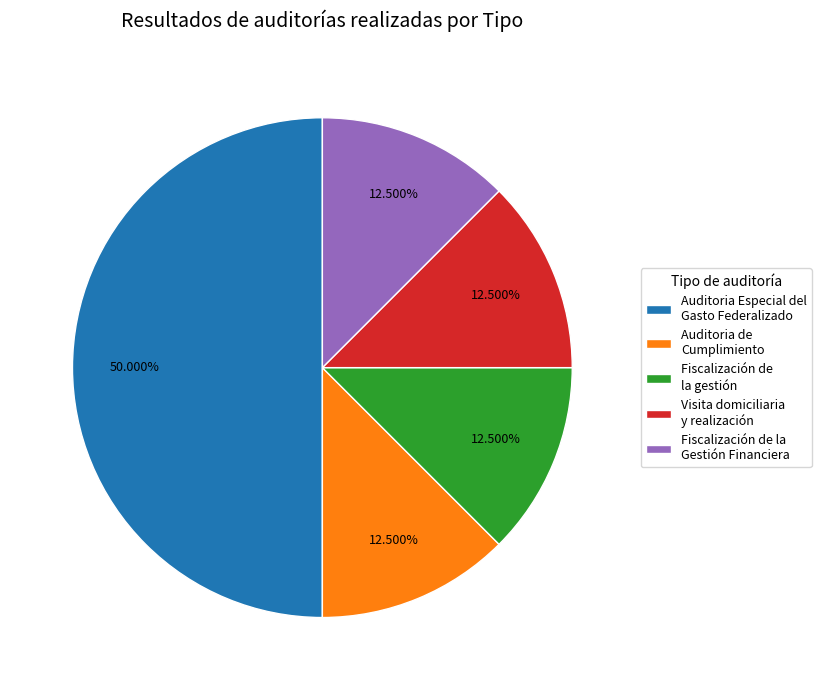

Is it true that Auditoria de Cumplimiento is 5% of the pie?

False